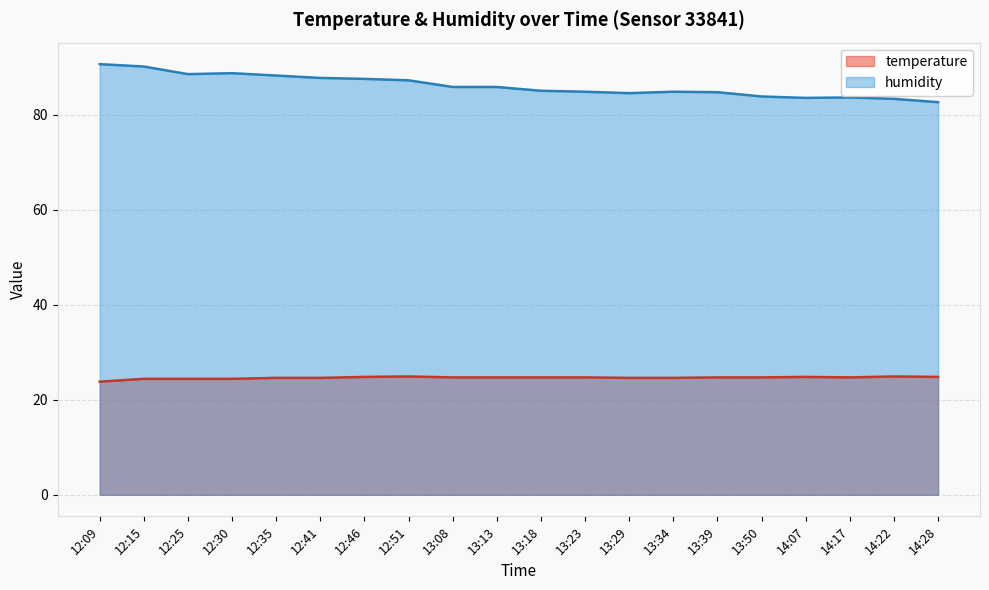

Which label corresponds to the largest value in the chart?

12:09